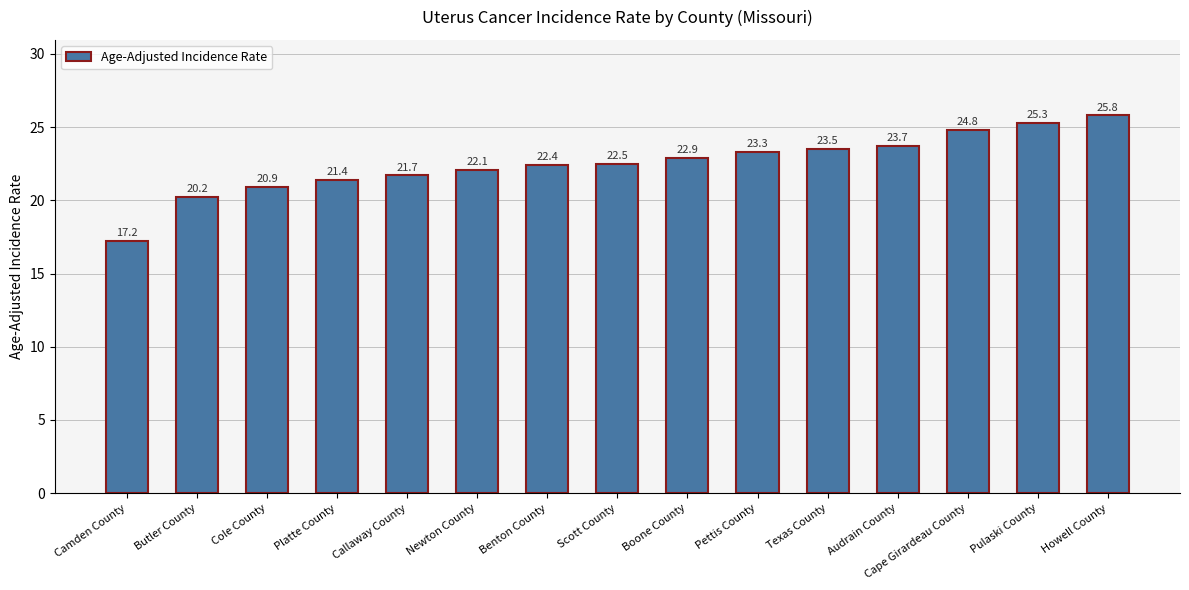

What is the smallest value displayed?

17.2